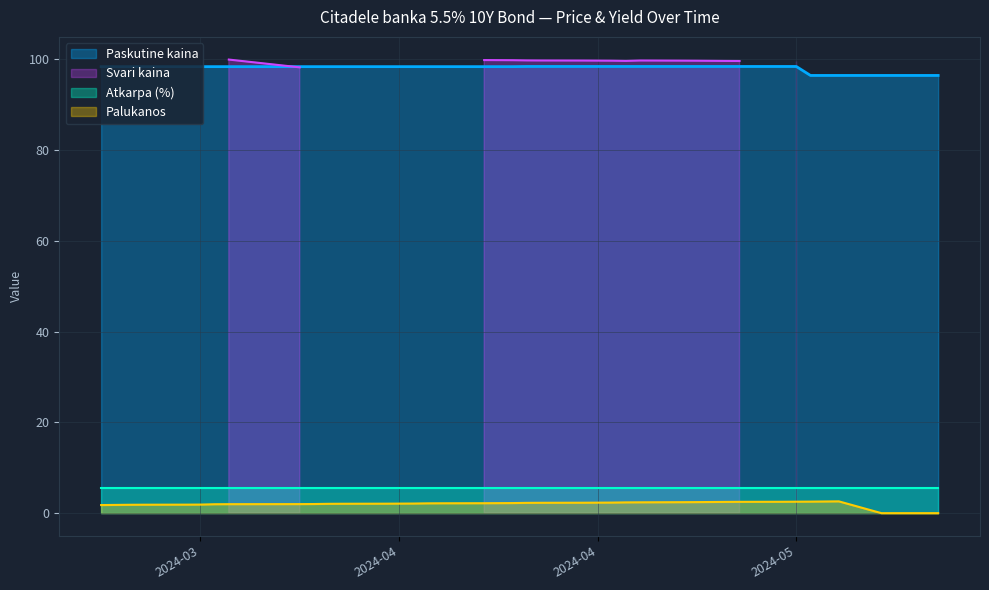

Between 2024-05-13 and 2024-05-15, which is larger?

2024-05-13